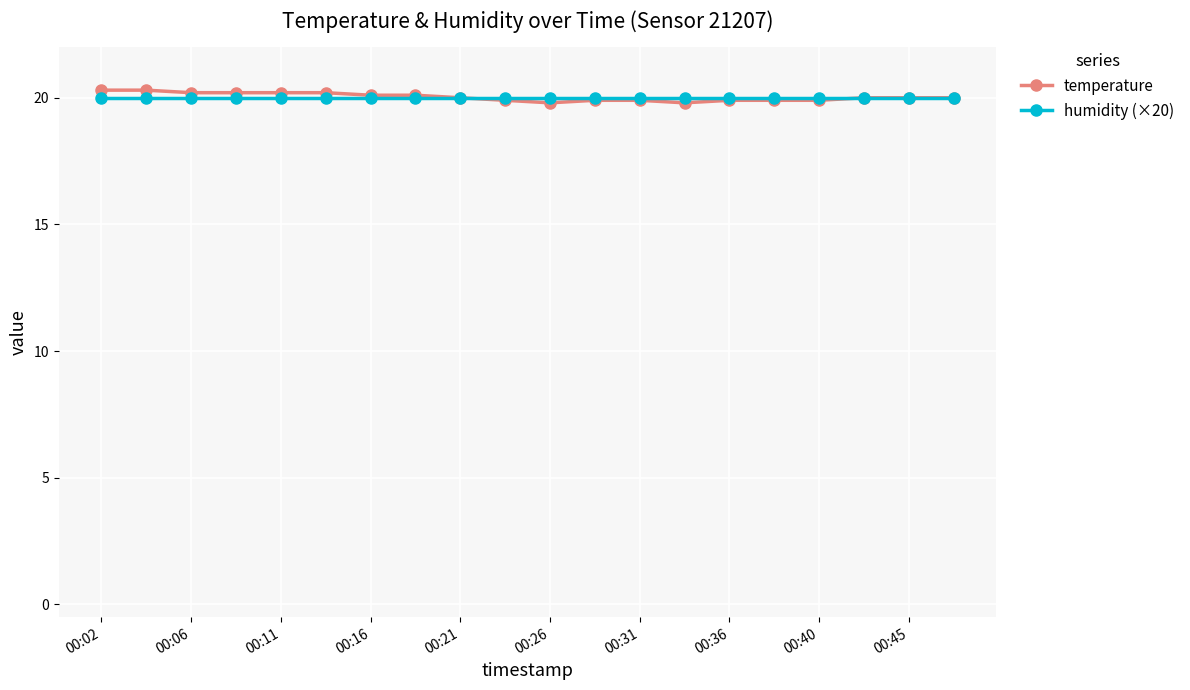

What is the value of the humidity (×20) point at the 8th from the left?

20.0